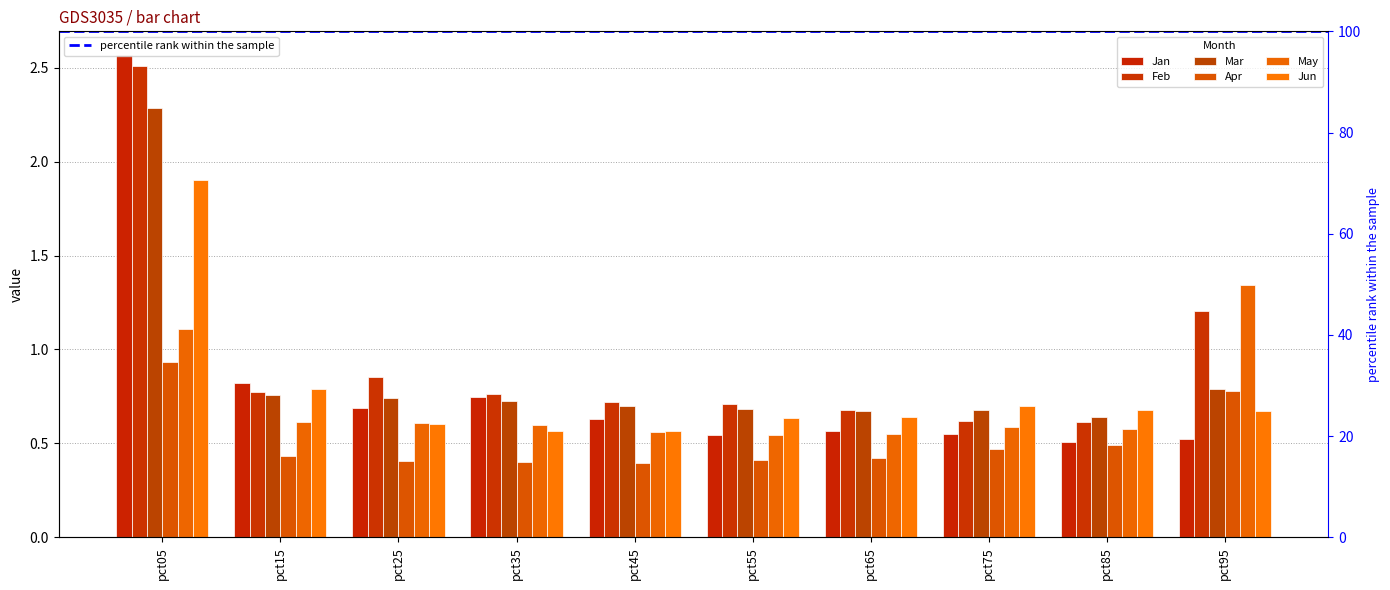

At how many categories does at least one series exceed 1?

2